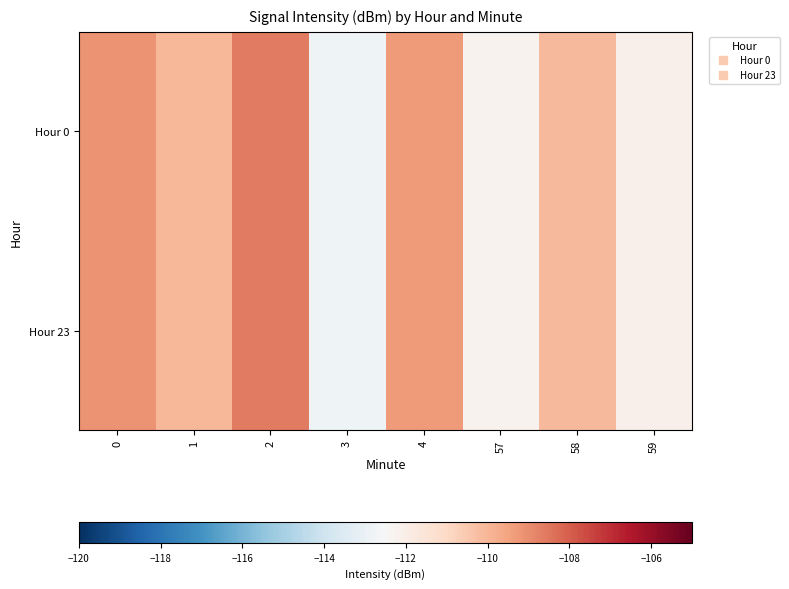

How many series are shown in this chart?

2